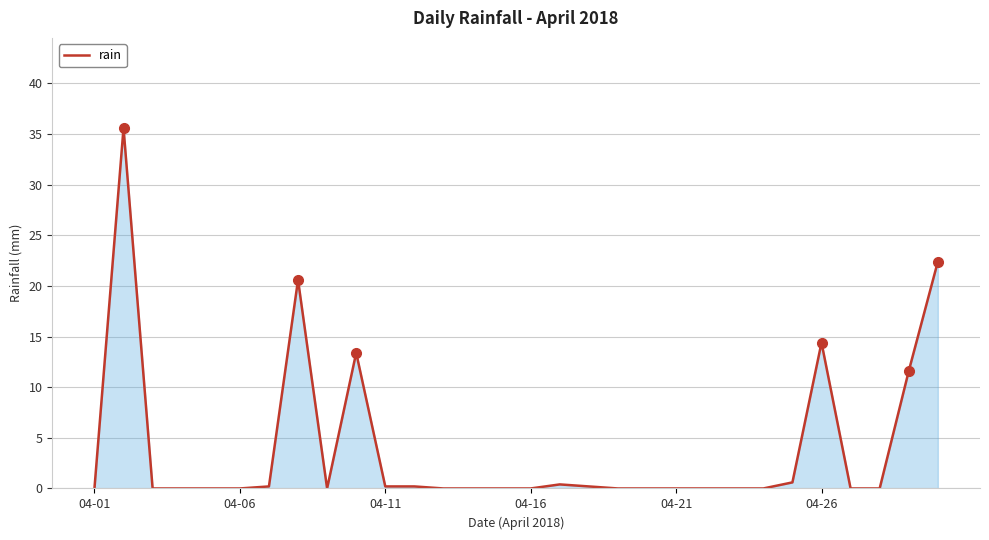

What is the difference between the maximum and minimum values?

35.6